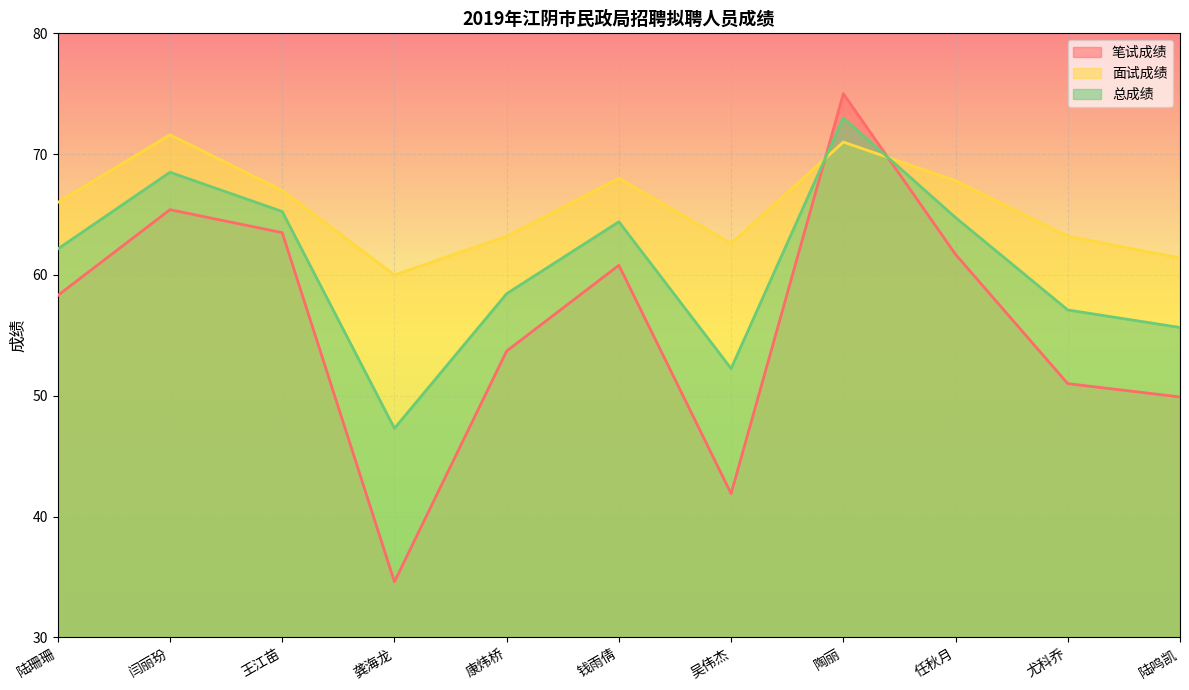

Is it true that 笔试成绩 equals 11.7 at 吴伟杰?

False